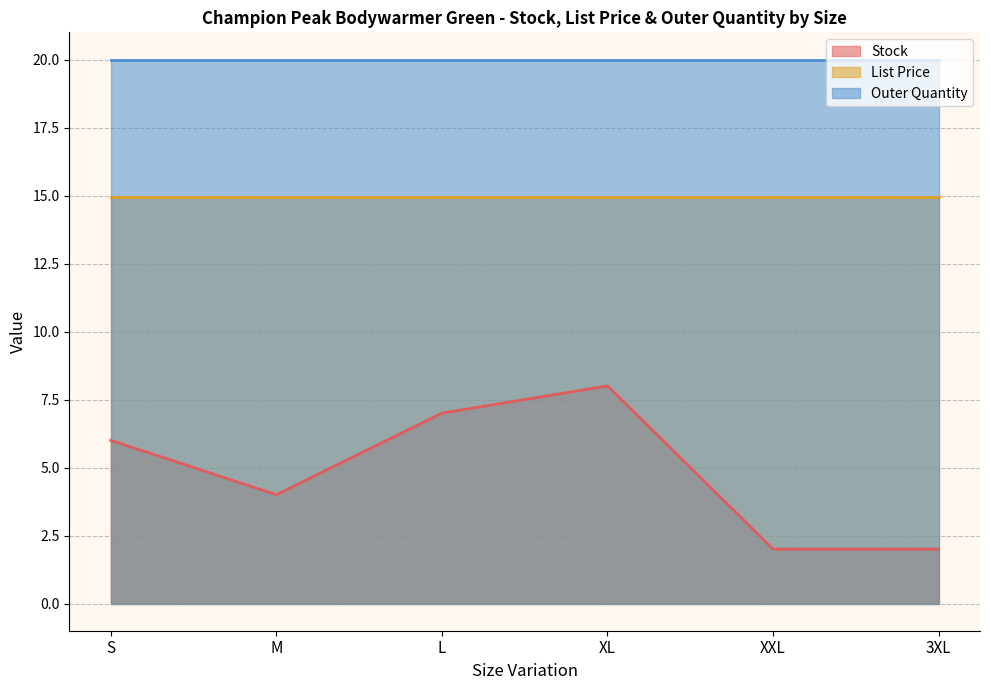

Reading left to right, list all the values displayed in this chart.

Stock: S=6.0	M=4.0	L=7.0	XL=8.0	XXL=2.0	3XL=2.0
List Price: S=14.9	M=14.9	L=14.9	XL=14.9	XXL=14.9	3XL=14.9
Outer Quantity: S=20.0	M=20.0	L=20.0	XL=20.0	XXL=20.0	3XL=20.0